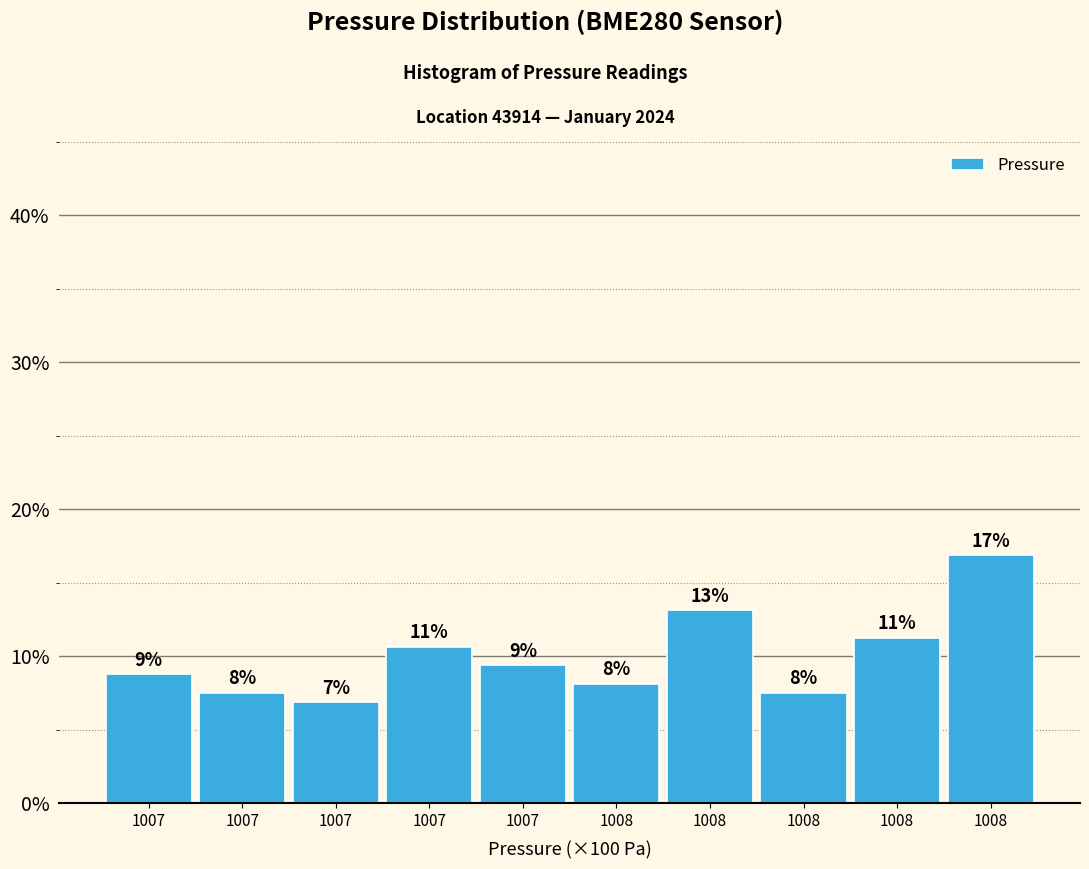

Are the bars horizontal?

No